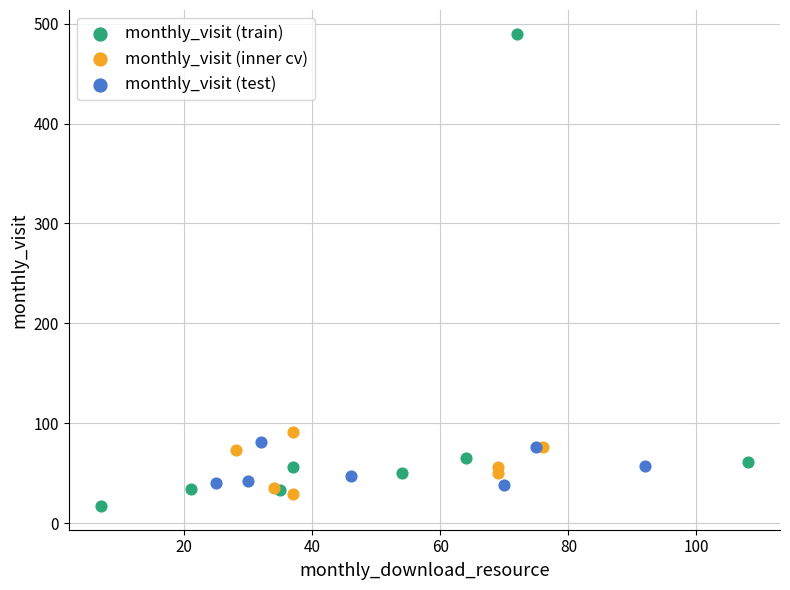

Which series has the largest Y range (max minus min)?

monthly_visit (train)